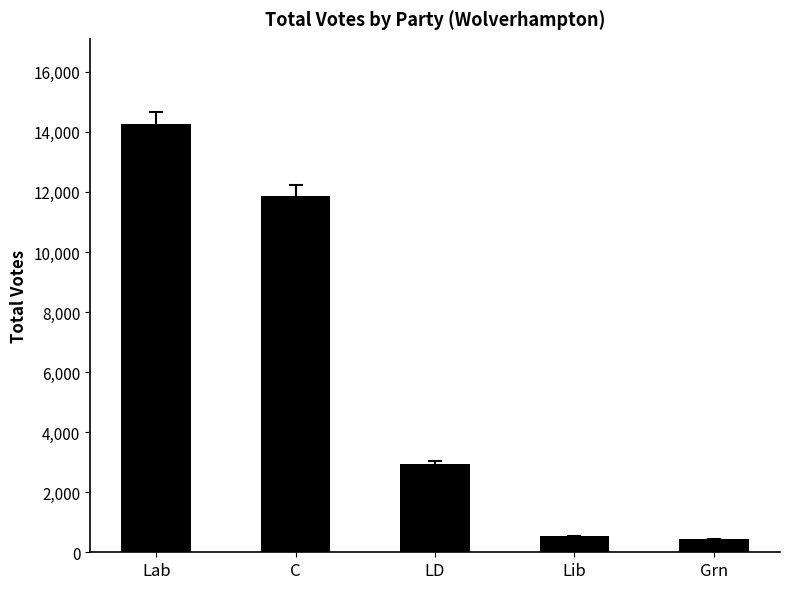

Count the number of categories in the chart.

5